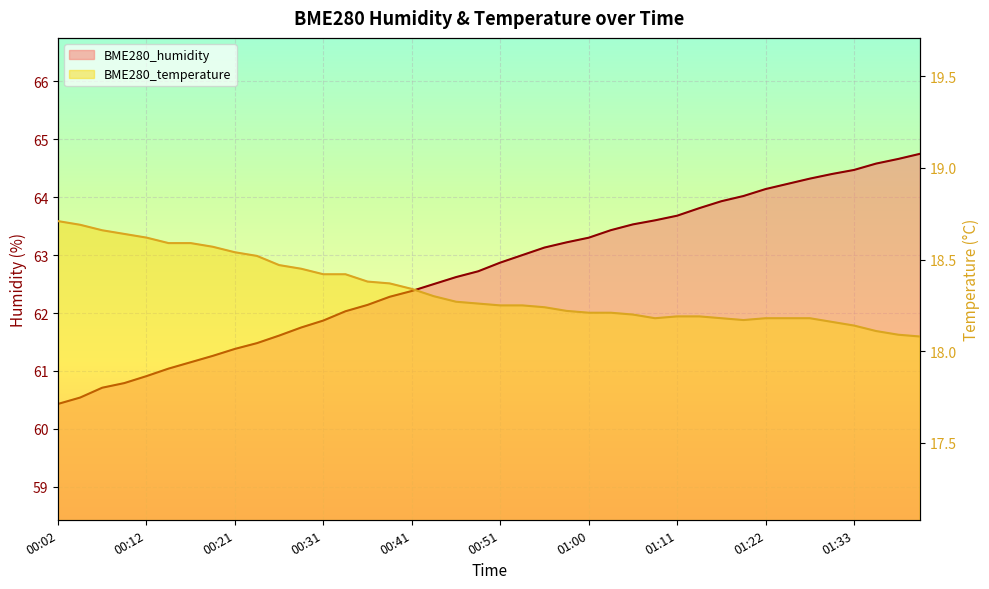

True or false: BME280_humidity has a value of 21.5 at 00:09.

False